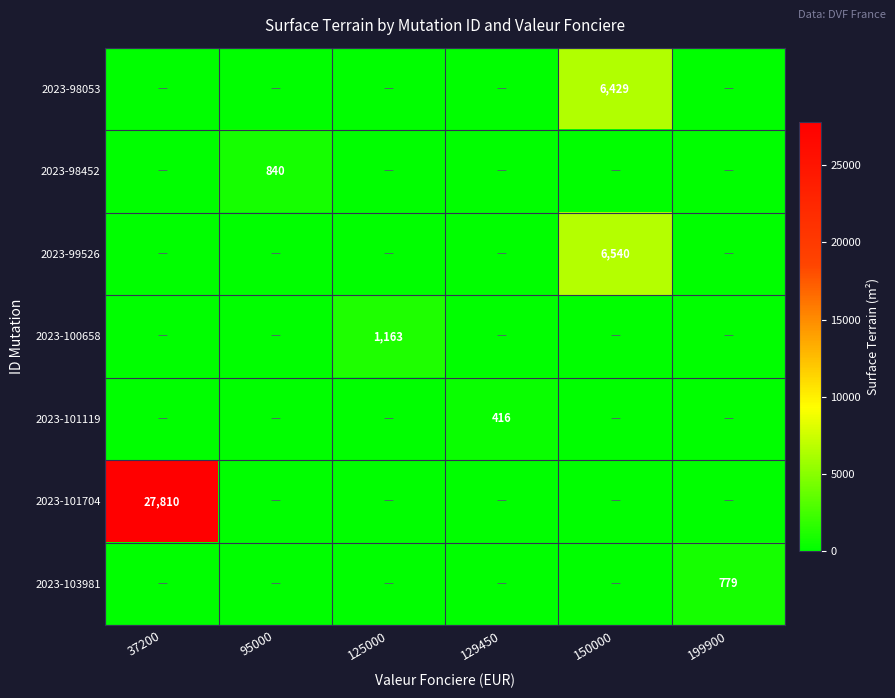

What is the difference between the 2023-100658 values at 37200 and 125000?

1163